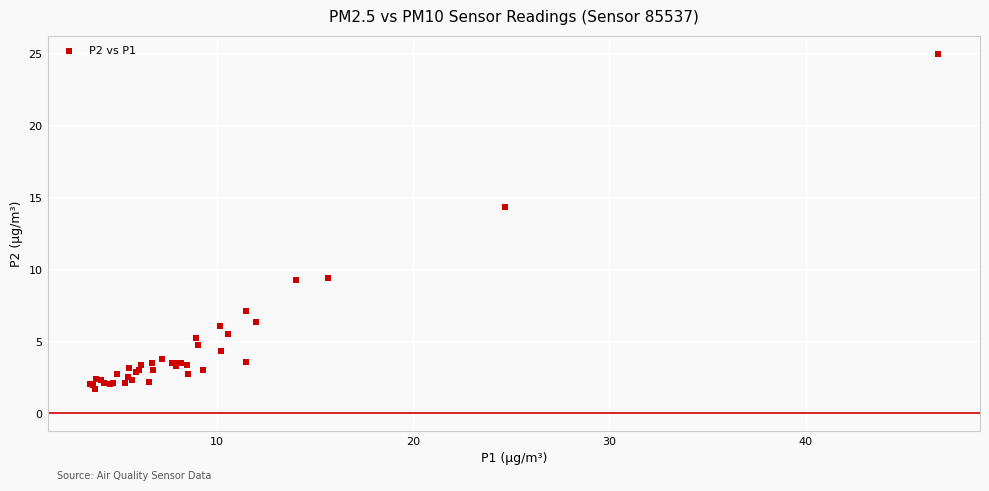

What Y value in the scatter plot is closest to 13?

14.3